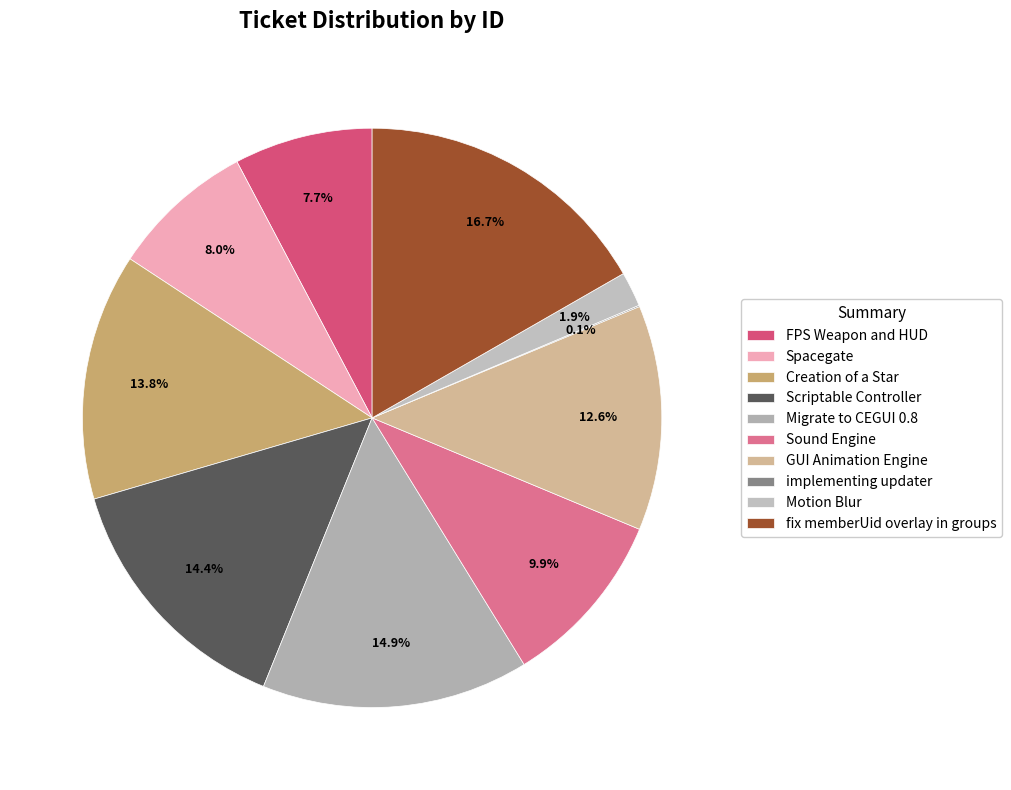

How many segments does this pie chart have?

10